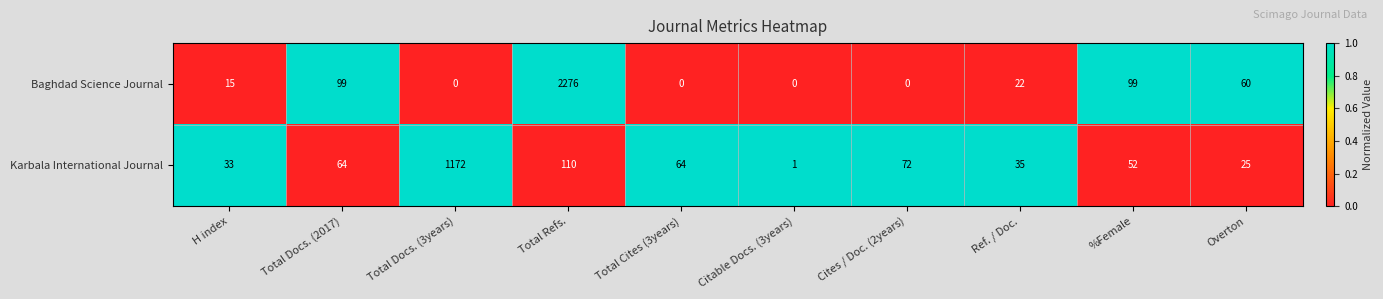

Is it true that Karbala International Journal equals 25 at Overton?

True